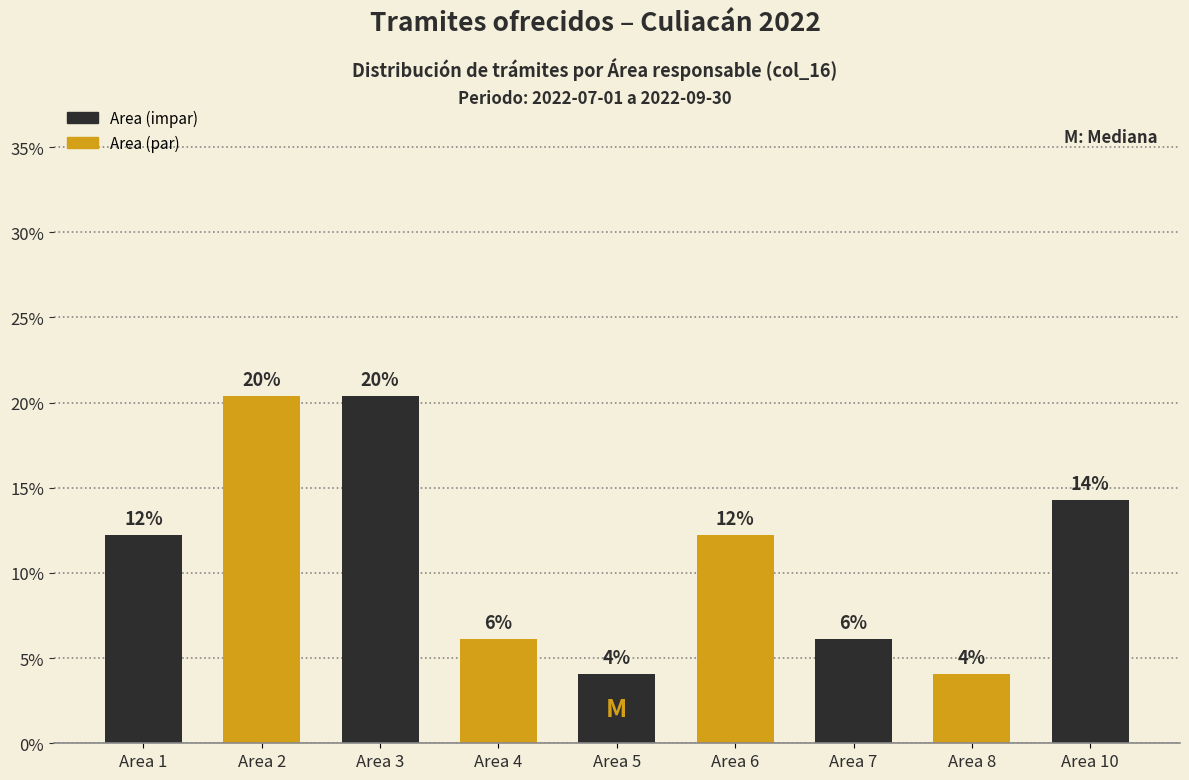

Does the chart contain any negative values?

No